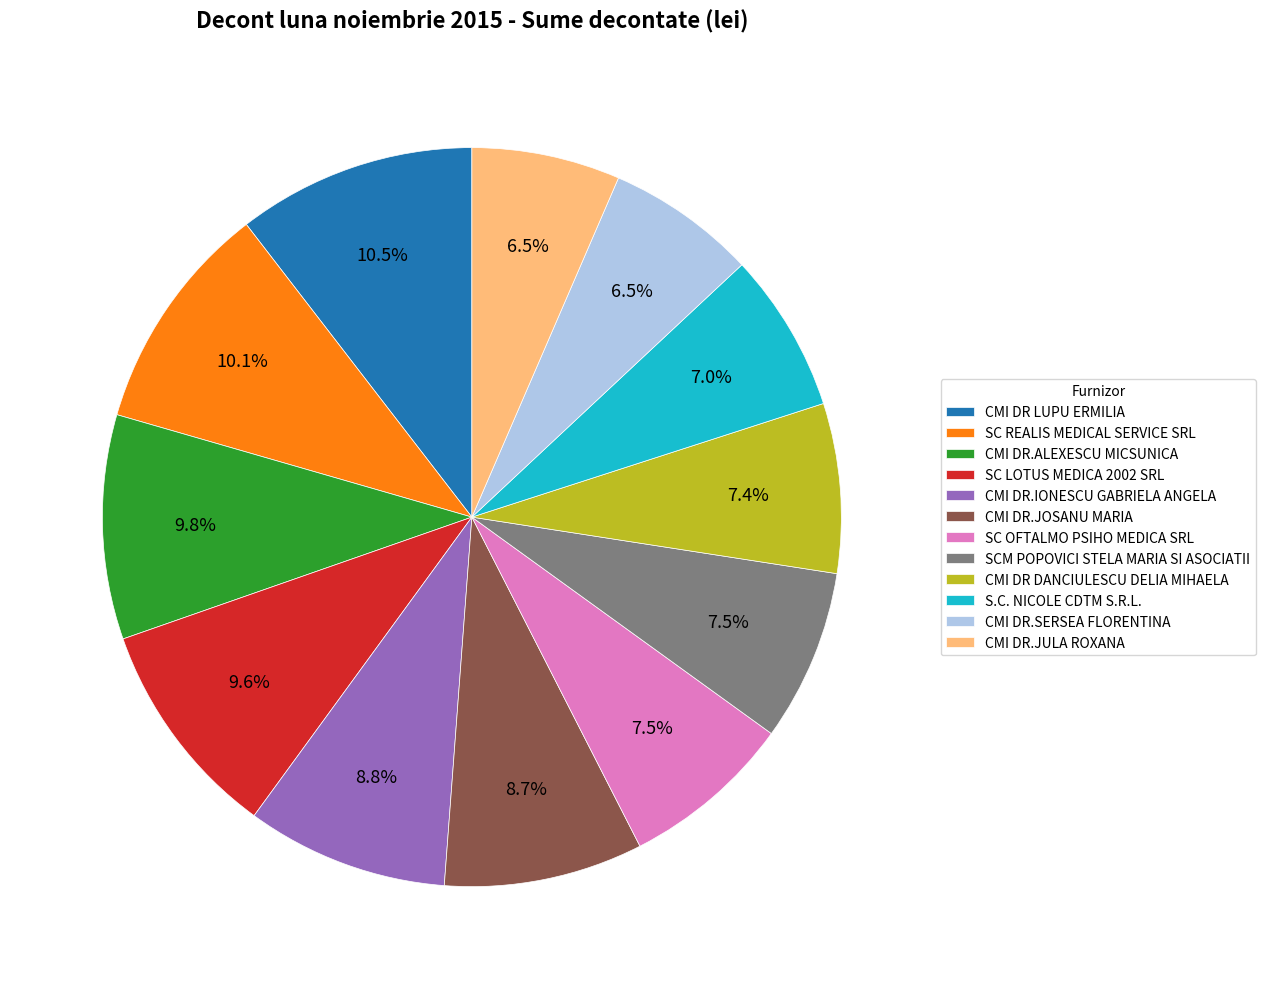

Is it true that CMI DR DANCIULESCU DELIA MIHAELA is 1% of the pie?

False